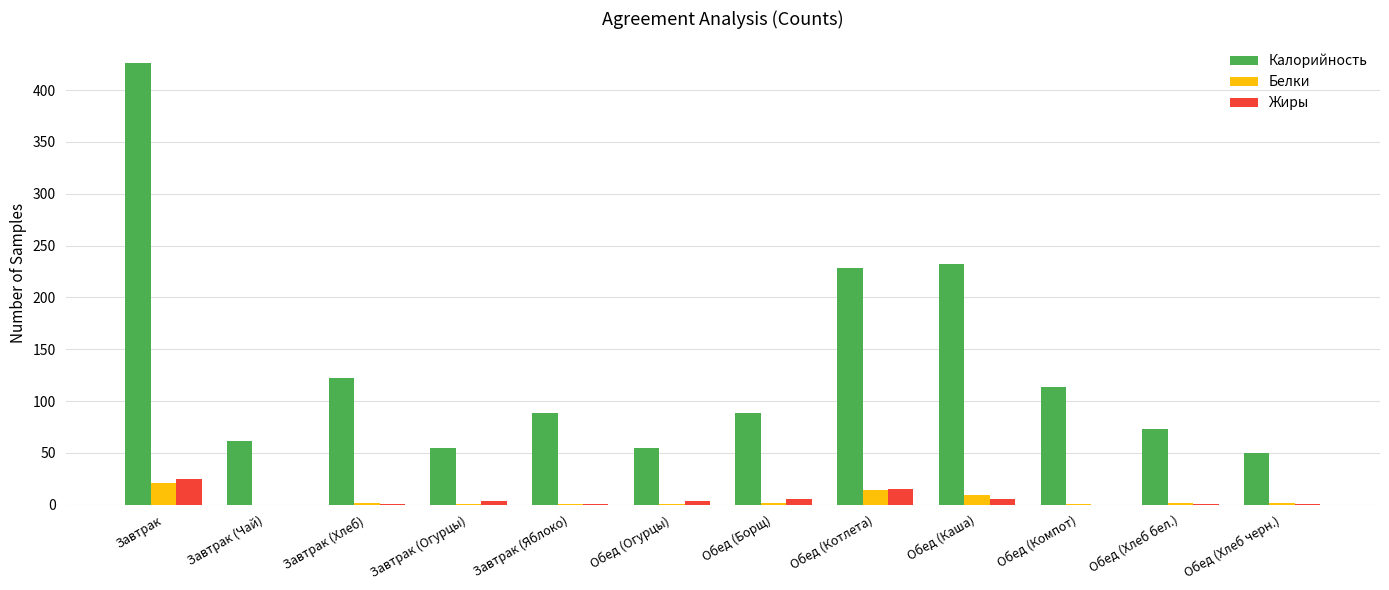

What is the sum of all Белки values?

53.7